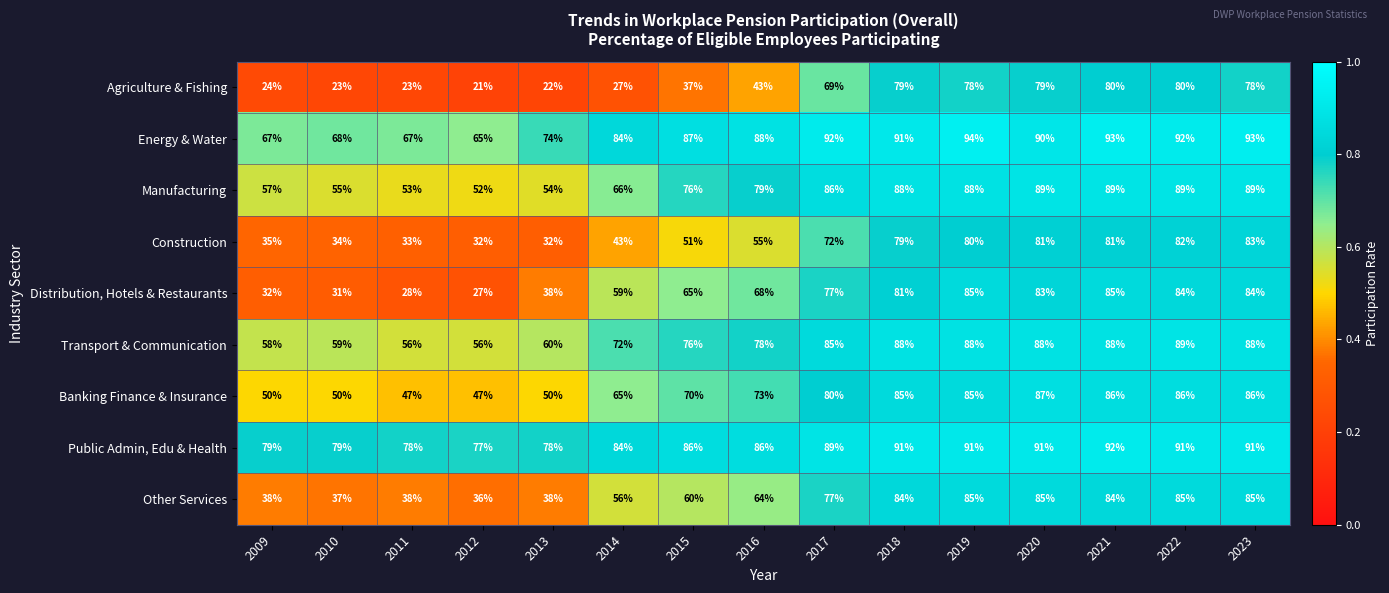

At which label is Construction closest to 57?

2016